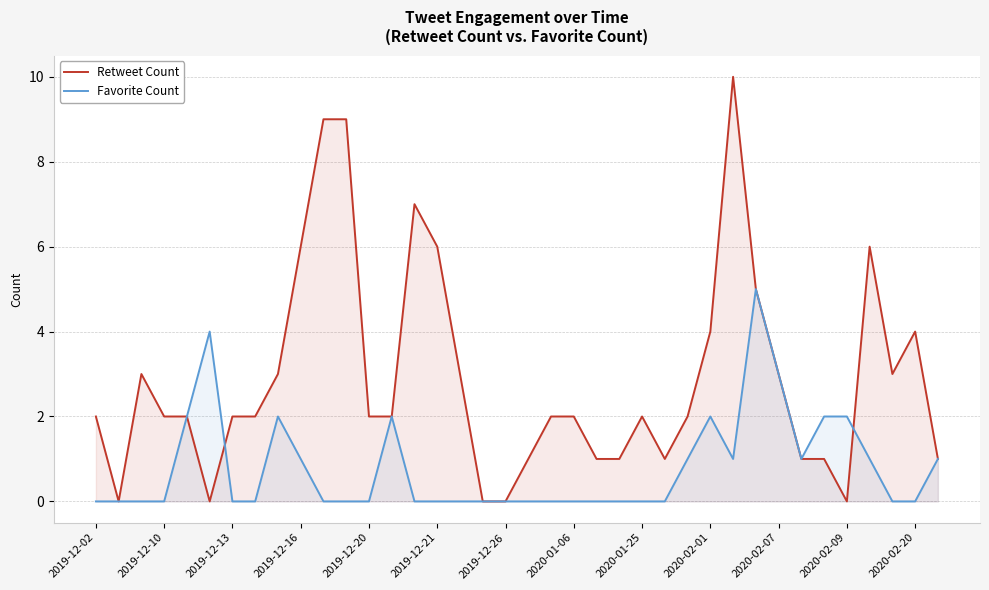

Rank the series at 26 from lowest to highest value.

Favorite Count, Retweet Count